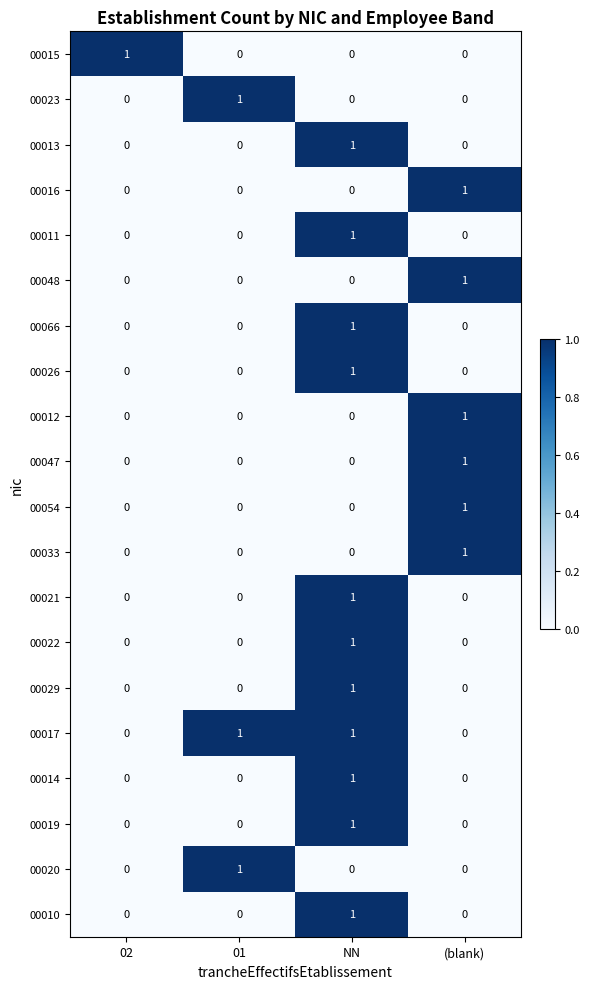

Is it true that 00020 equals 0 at 02?

True